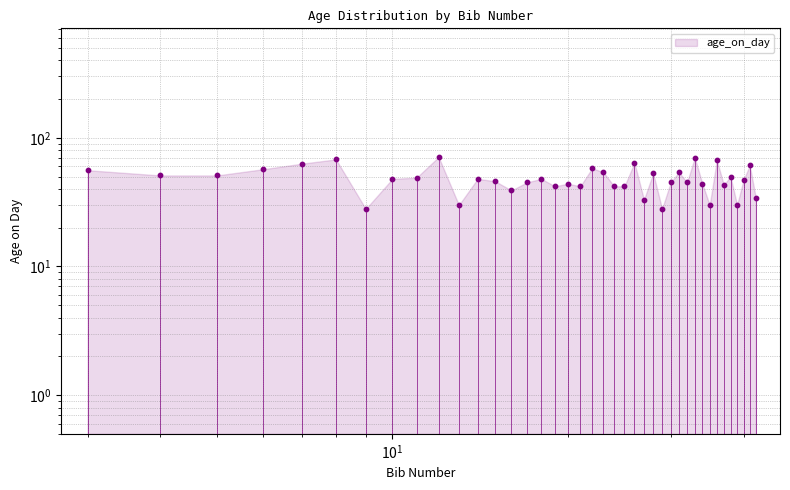

Between 20 and 16, which is larger?

20